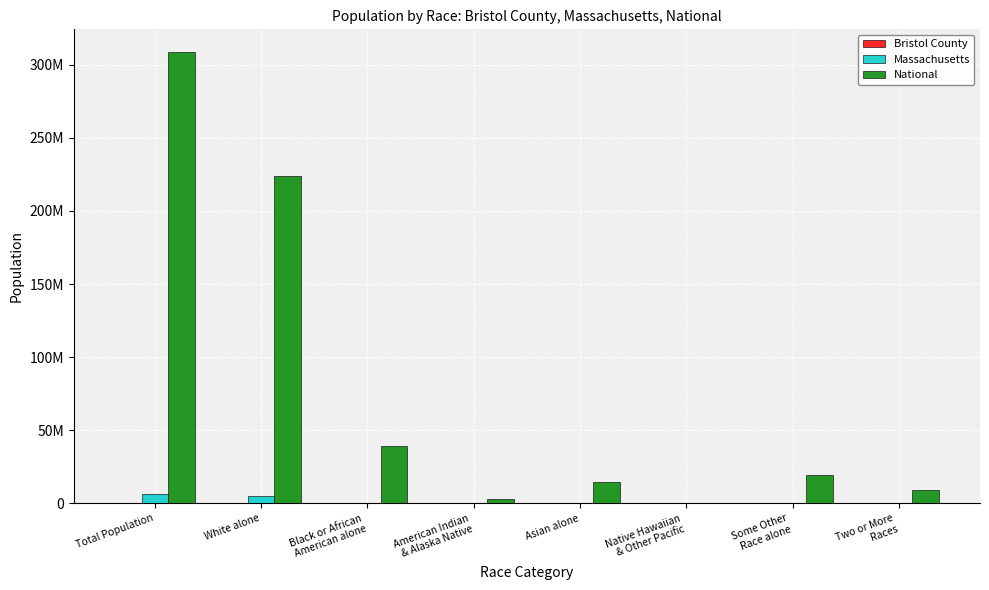

Are the bars horizontal?

No